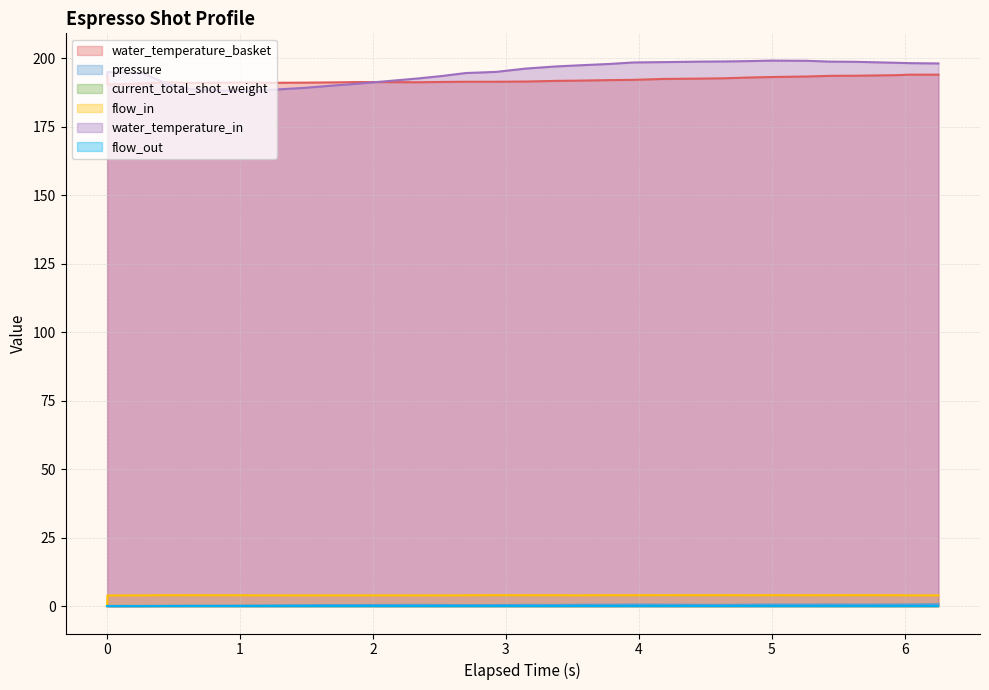

Which label corresponds to the largest value in the chart?

4.994